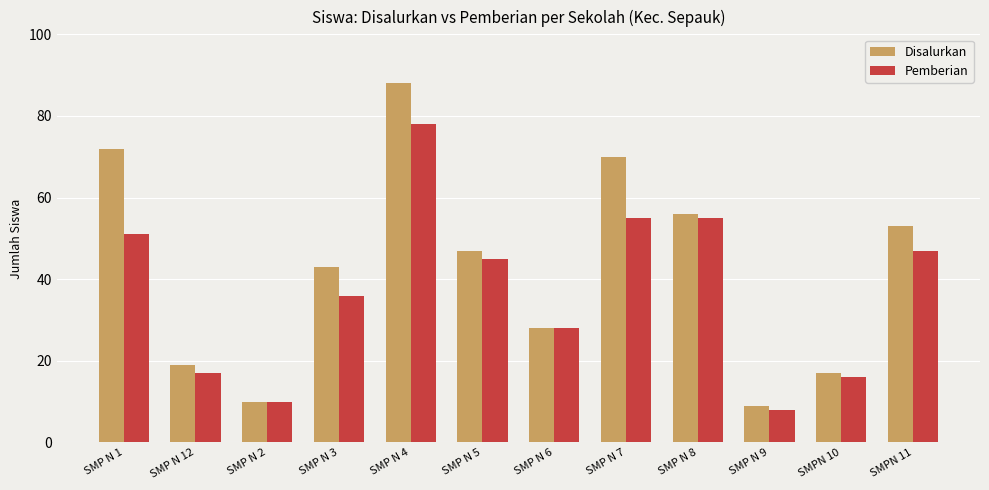

Which label corresponds to the smallest value in the chart?

SMP N 9